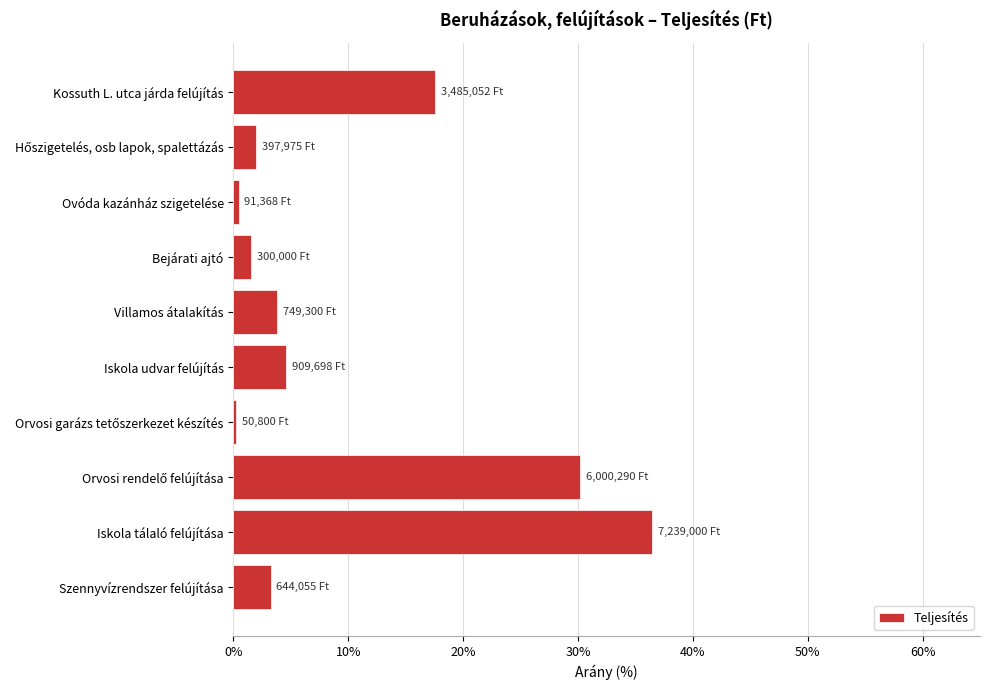

Are the bars horizontal?

Yes